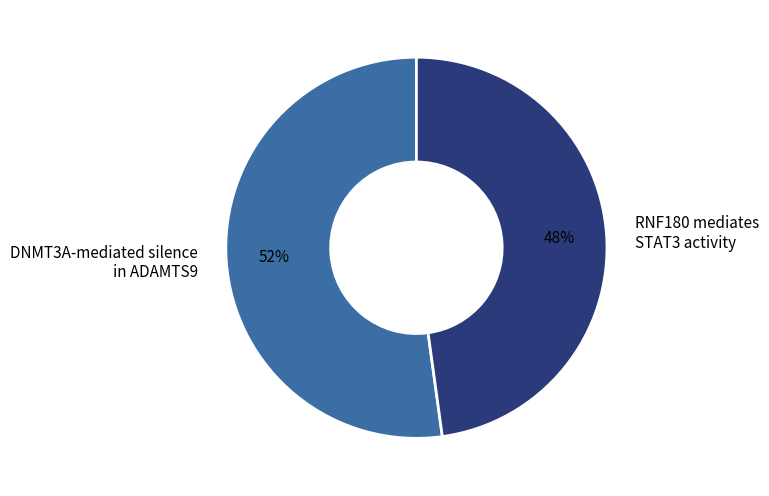

Combined, do RNF180 mediates STAT3 activity and DNMT3A-mediated silence in ADAMTS9 account for over 50%?

Yes